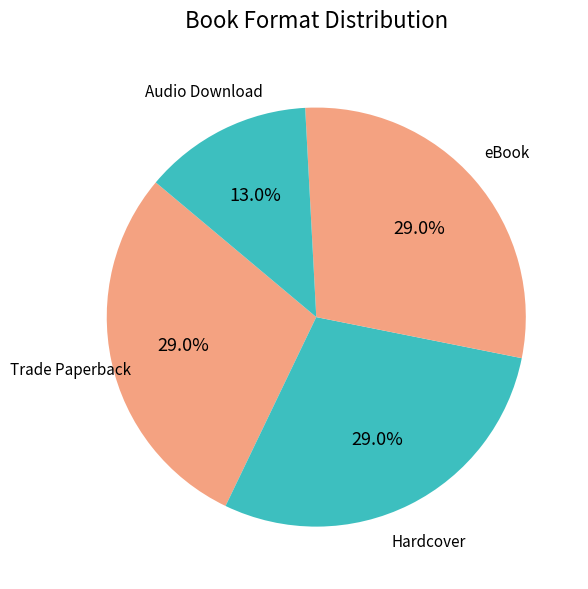

How many slices are in this pie chart?

4